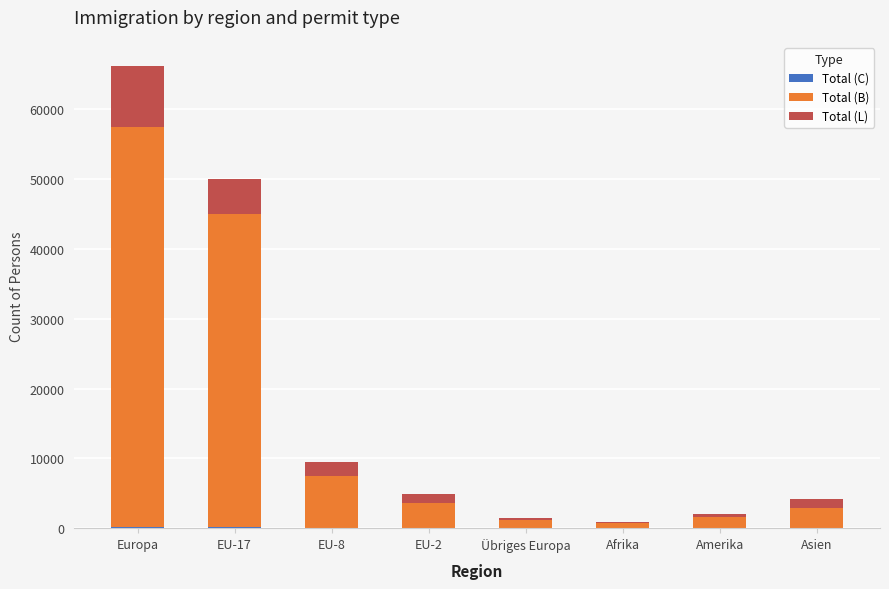

At which category is the sum across all series the highest?

Europa